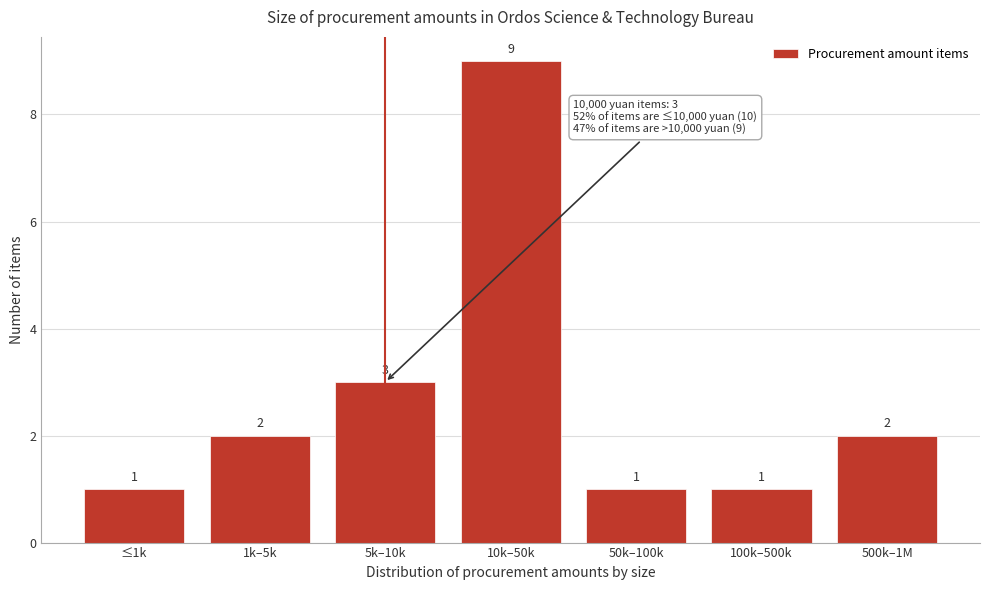

Reading left to right, list all the values displayed in this chart.

≤1k=1	1k–5k=2	5k–10k=3	10k–50k=9	50k–100k=1	100k–500k=1	500k–1M=2